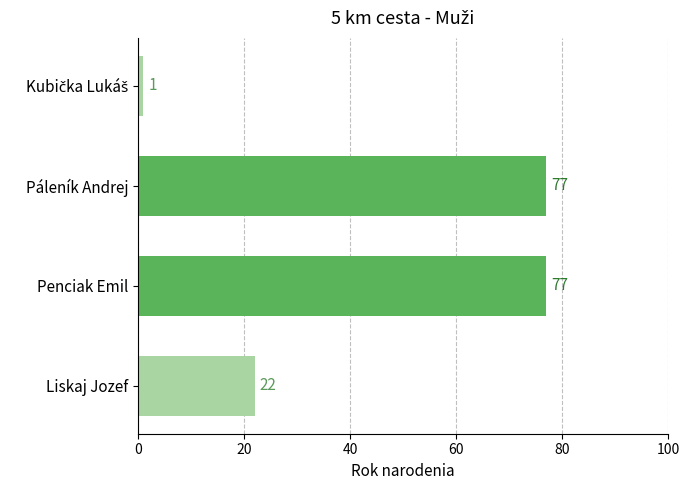

Is it true that the value at Liskaj Jozef is 14?

False